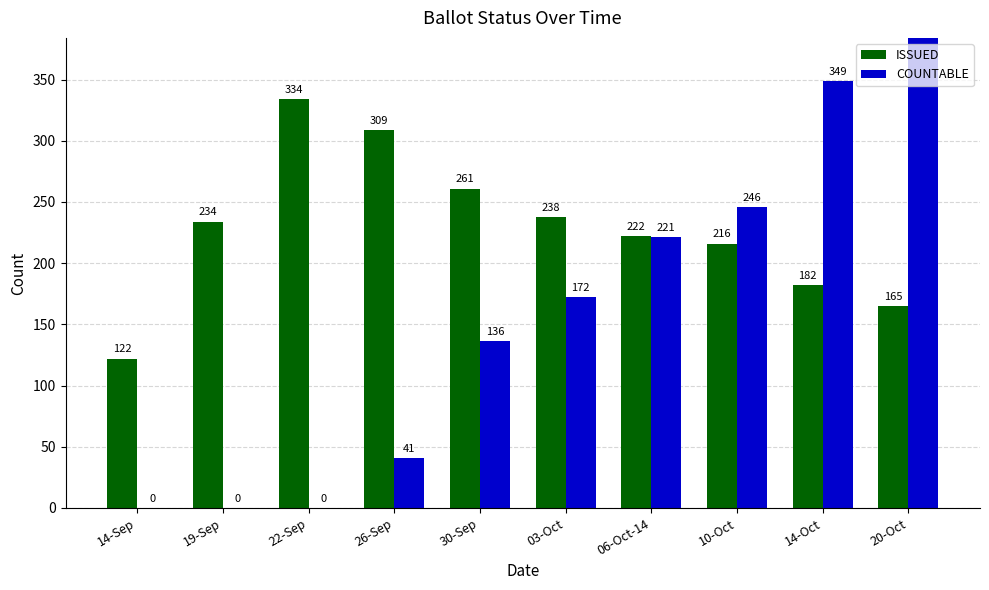

Reading right to left, list all the values displayed in this chart.

ISSUED: 20-Oct=165	14-Oct=182	10-Oct=216	06-Oct-14=222	03-Oct=238	30-Sep=261	26-Sep=309	22-Sep=334	19-Sep=234	14-Sep=122
COUNTABLE: 20-Oct=432	14-Oct=349	10-Oct=246	06-Oct-14=221	03-Oct=172	30-Sep=136	26-Sep=41	22-Sep=0	19-Sep=0	14-Sep=0